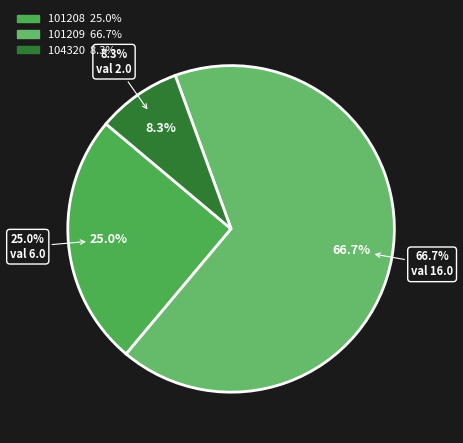

What is the largest slice in the pie chart?

101209